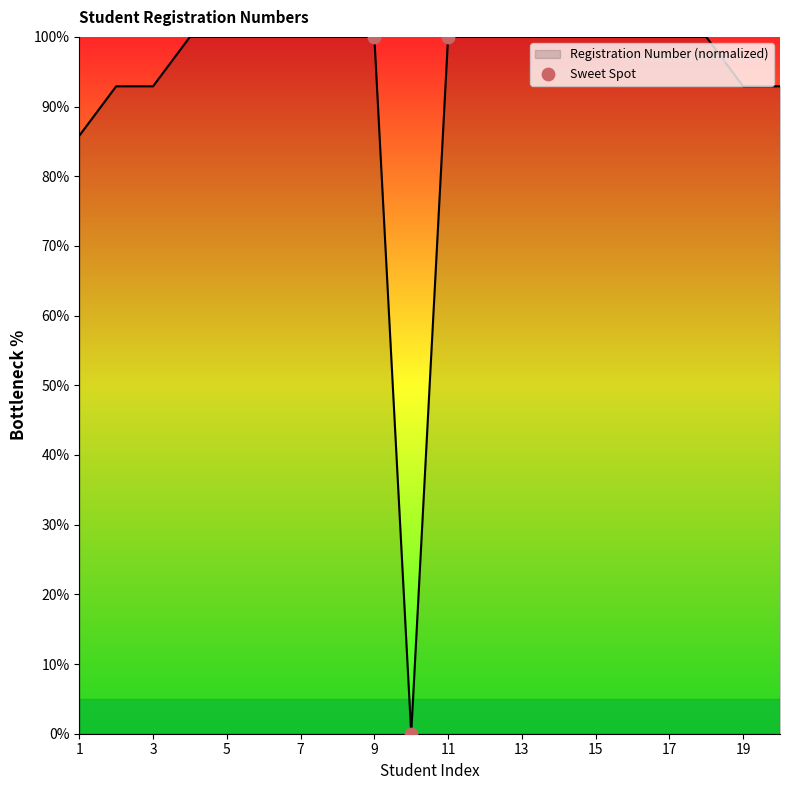

What is the difference between the maximum and minimum values?

100.0